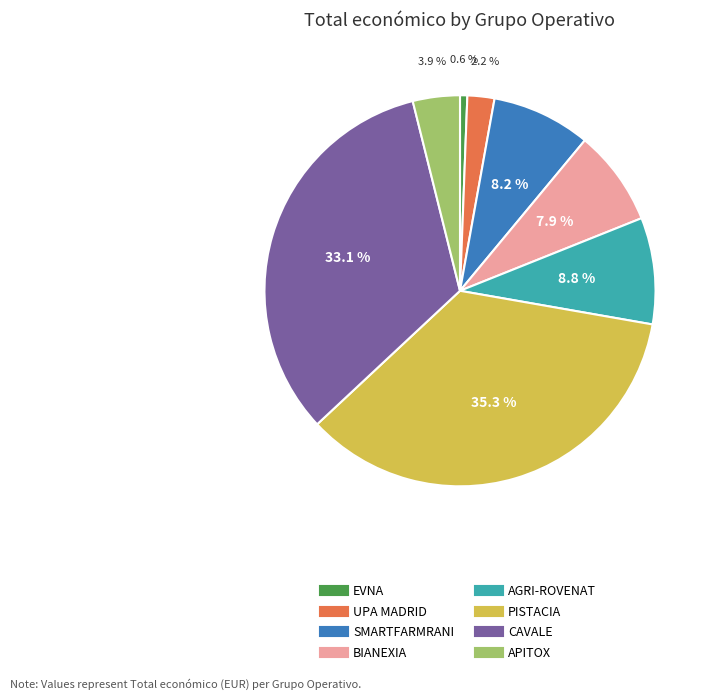

Approximately how many times larger is the value at AGRI-ROVENAT compared to BIANEXIA?

1.1